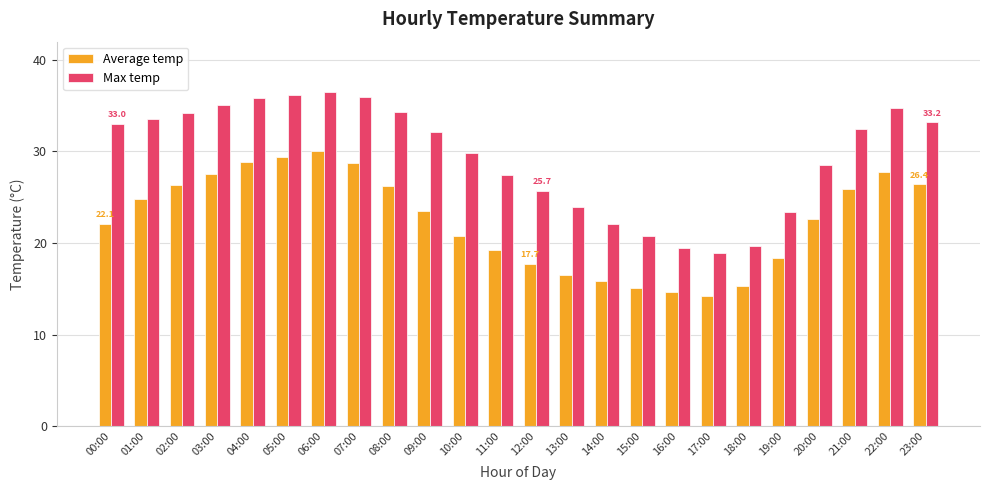

How many categories are shown in the chart?

24